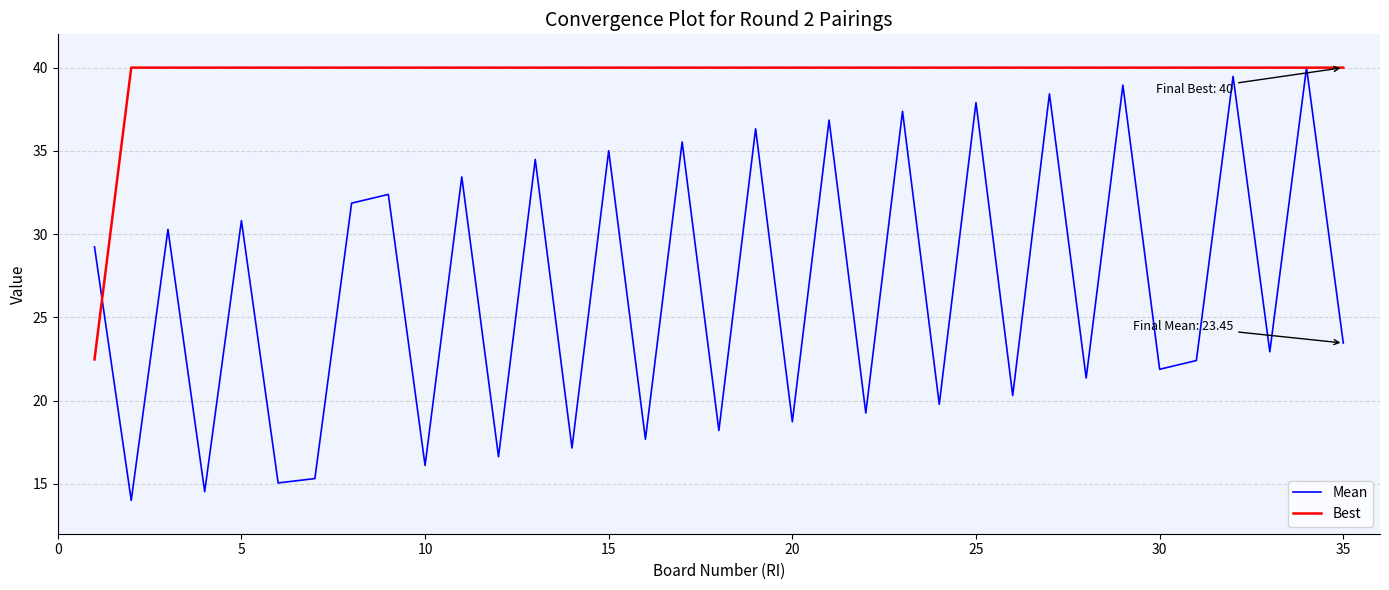

What is the maximum value for Mean?

40.0